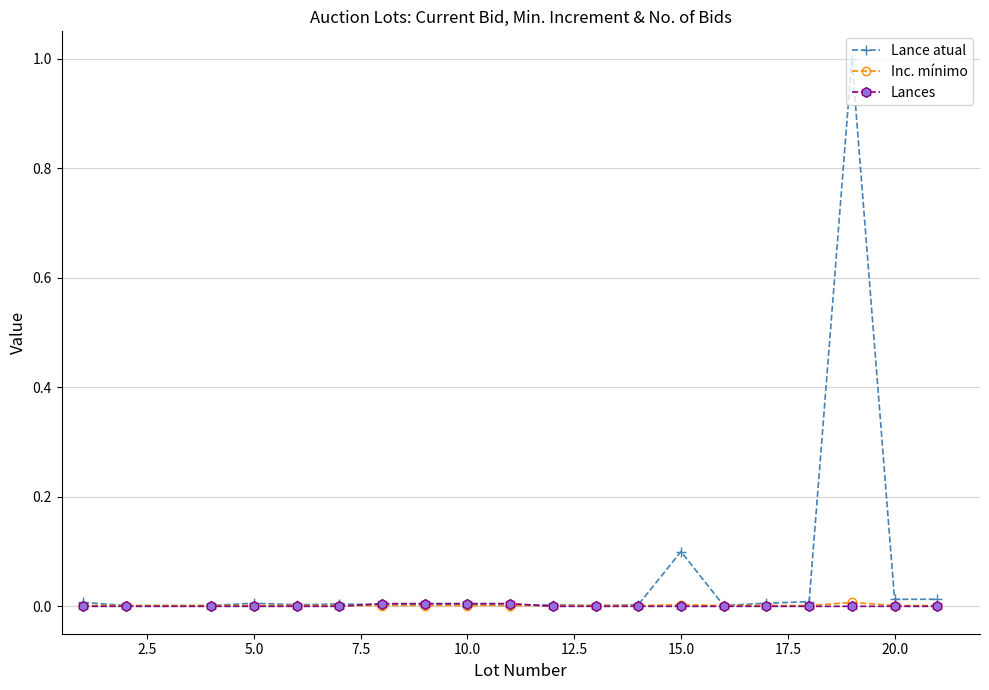

Which series has the widest spread of values?

Lance atual